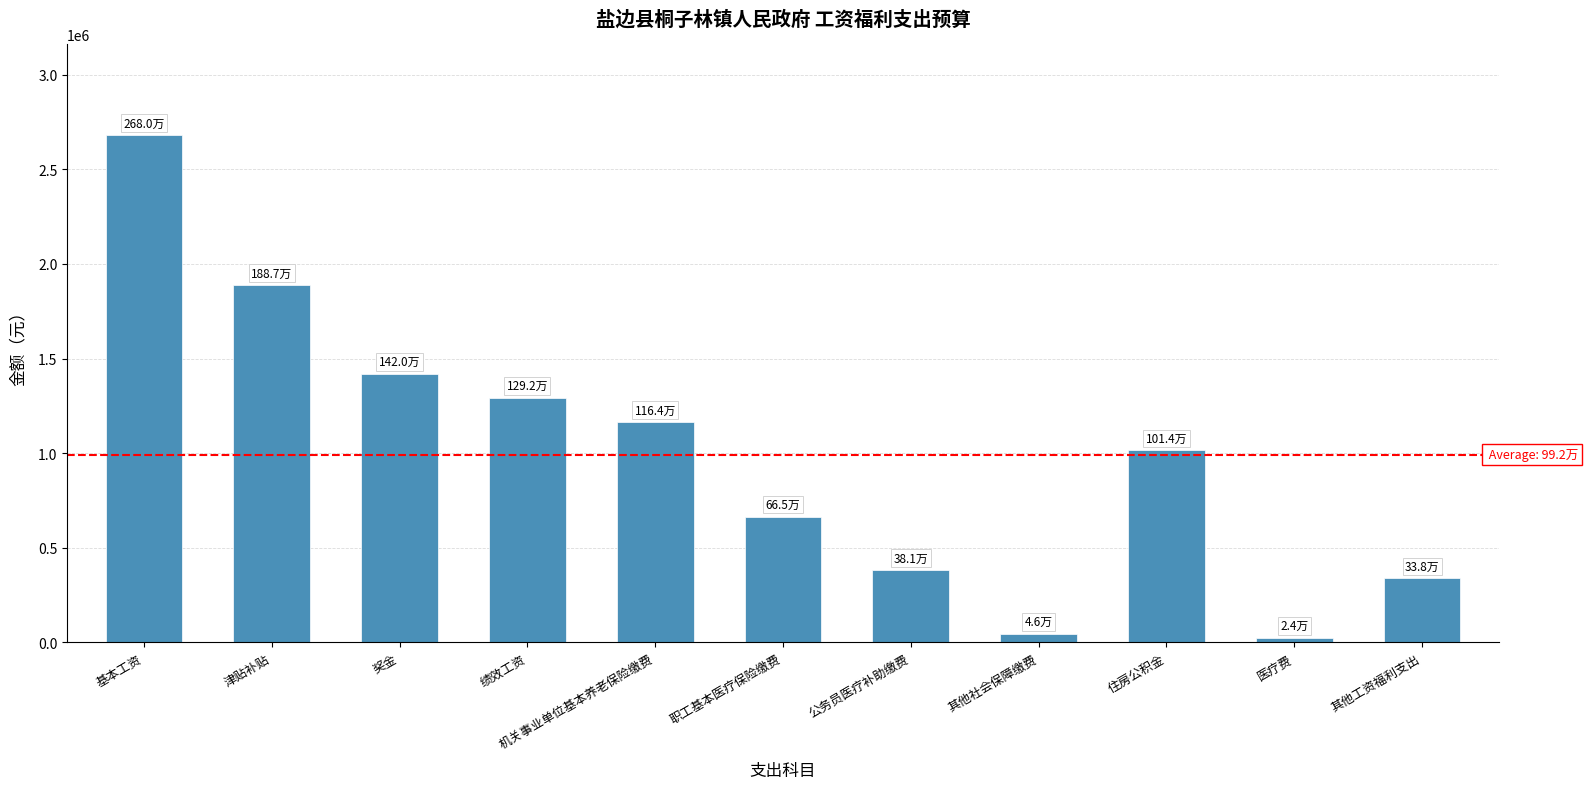

What is the difference between the values at 绩效工资 and 公务员医疗补助缴费?

910498.1